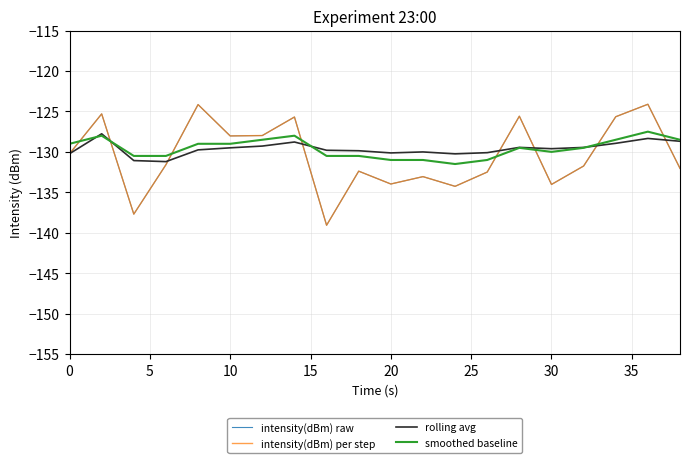

Is this an area chart (filled region under the line)?

No